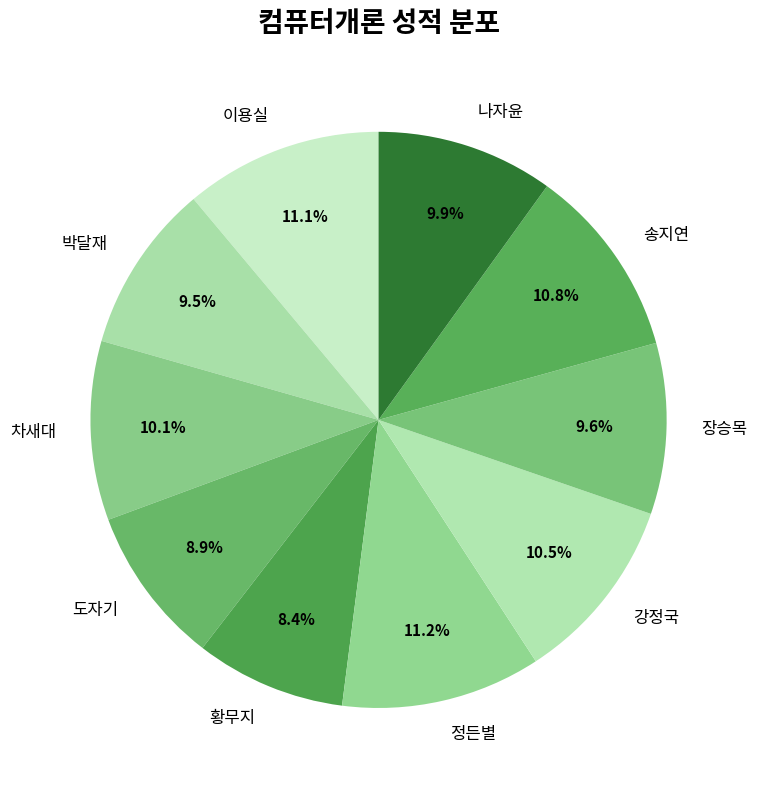

Which has a higher value, 나자윤 or 강정국?

강정국